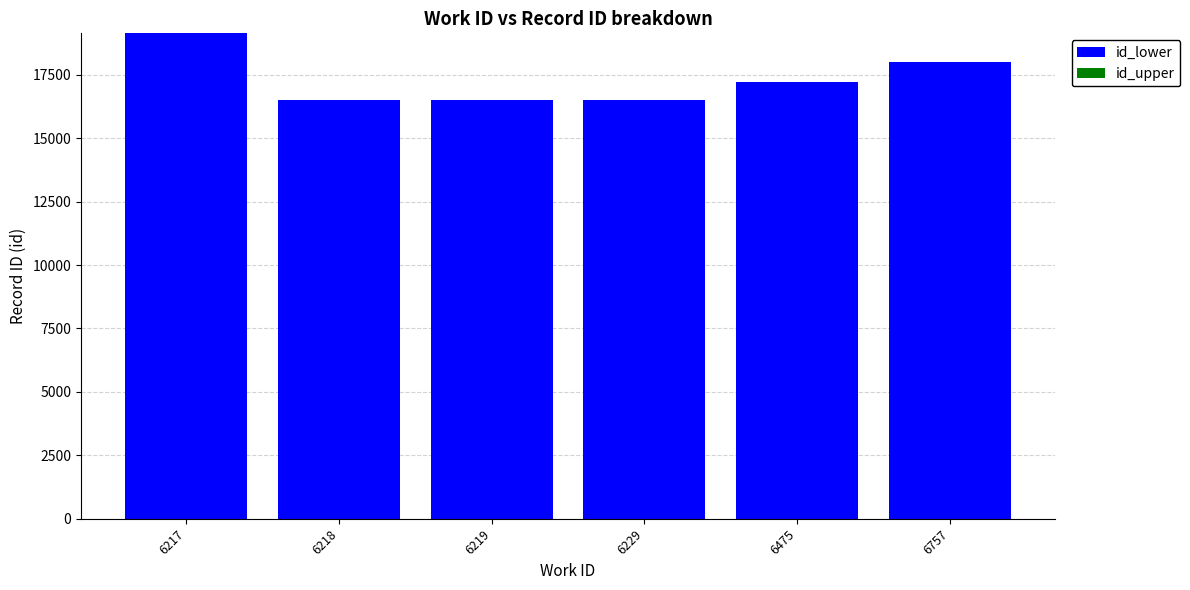

At which category is the sum across all series the highest?

6217